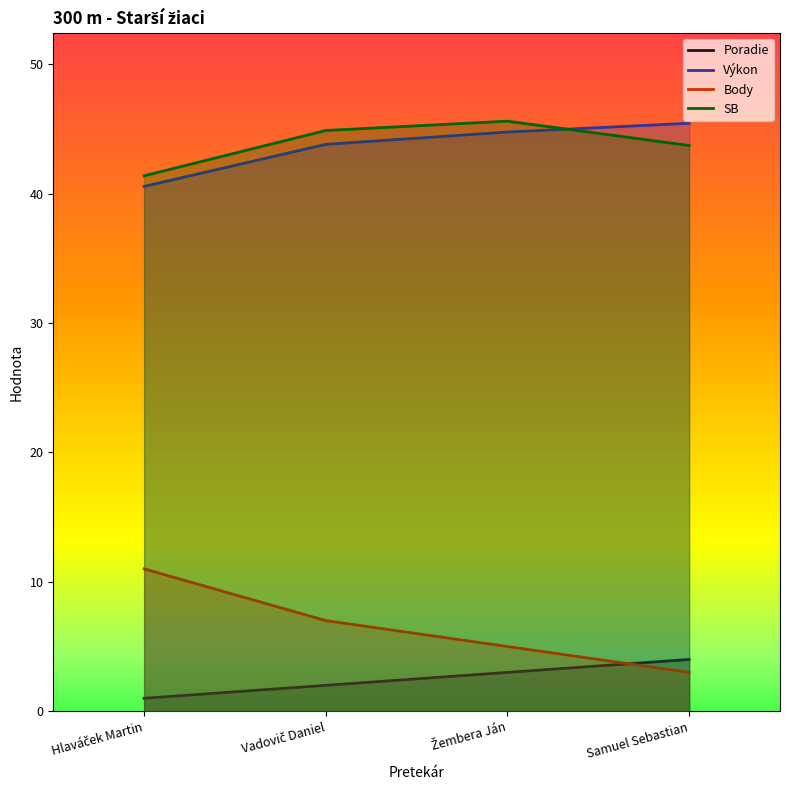

True or false: Poradie has a value of 1.4 at Hlaváček Martin.

False